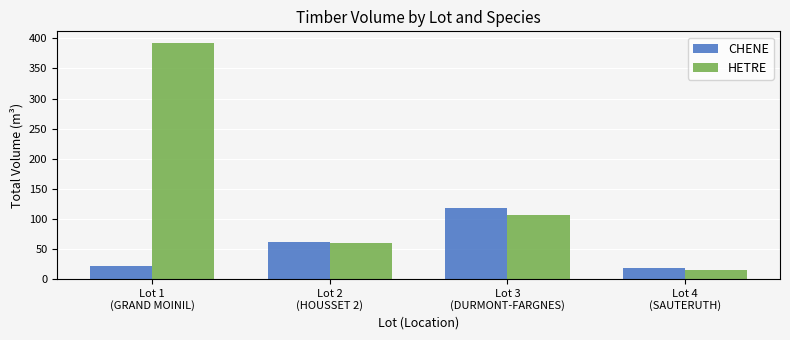

List the series in order of their overall mean, lowest first.

CHENE, HETRE